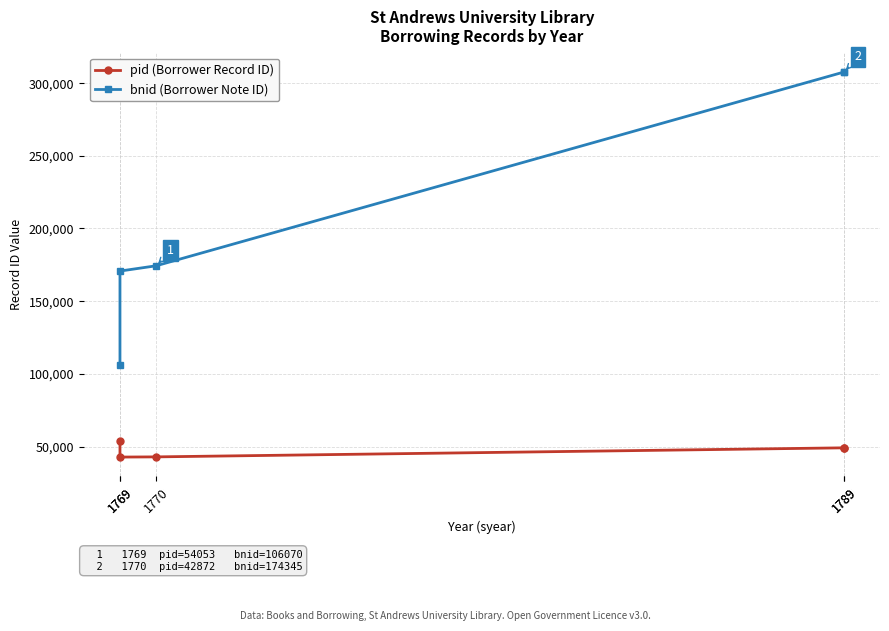

Reading left to right, transcribe all the data shown in this chart.

pid (Borrower Record ID): 1769=54053	1769=42743	1770=42872	1789=49103	1789=49106
bnid (Borrower Note ID): 1769=106070	1769=170712	1770=174345	1789=307618	1789=307708